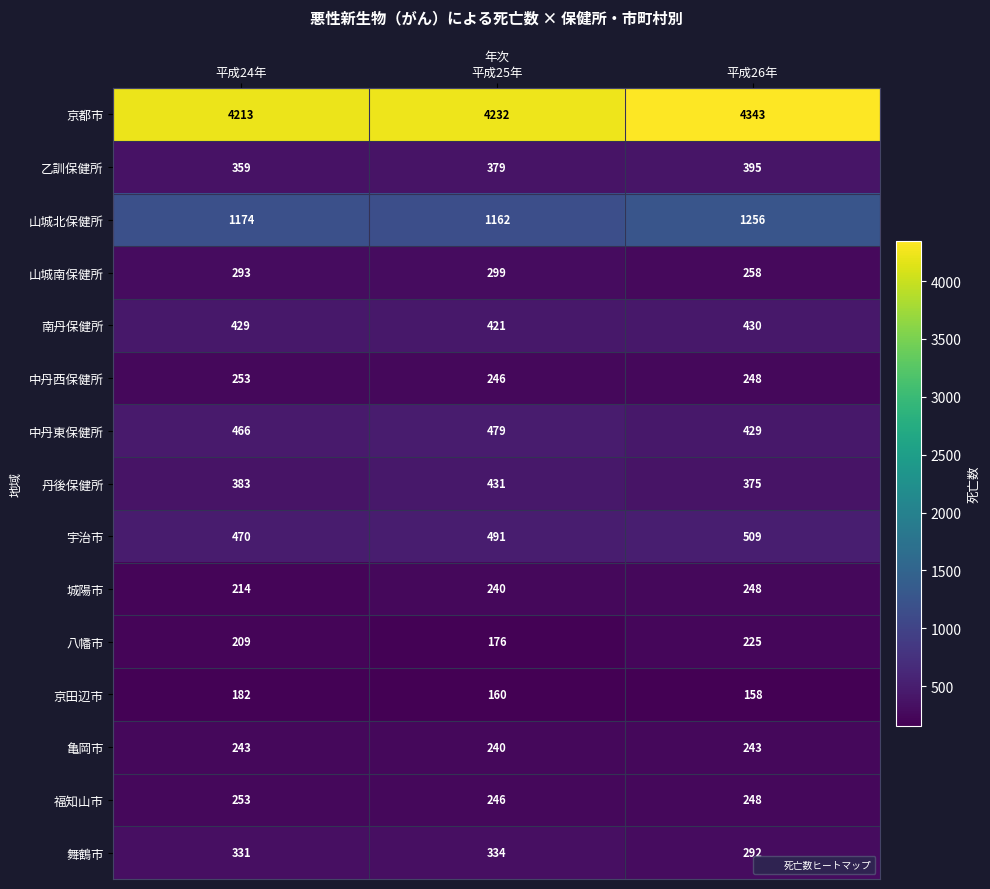

What is the lowest value of the 乙訓保健所 series?

359